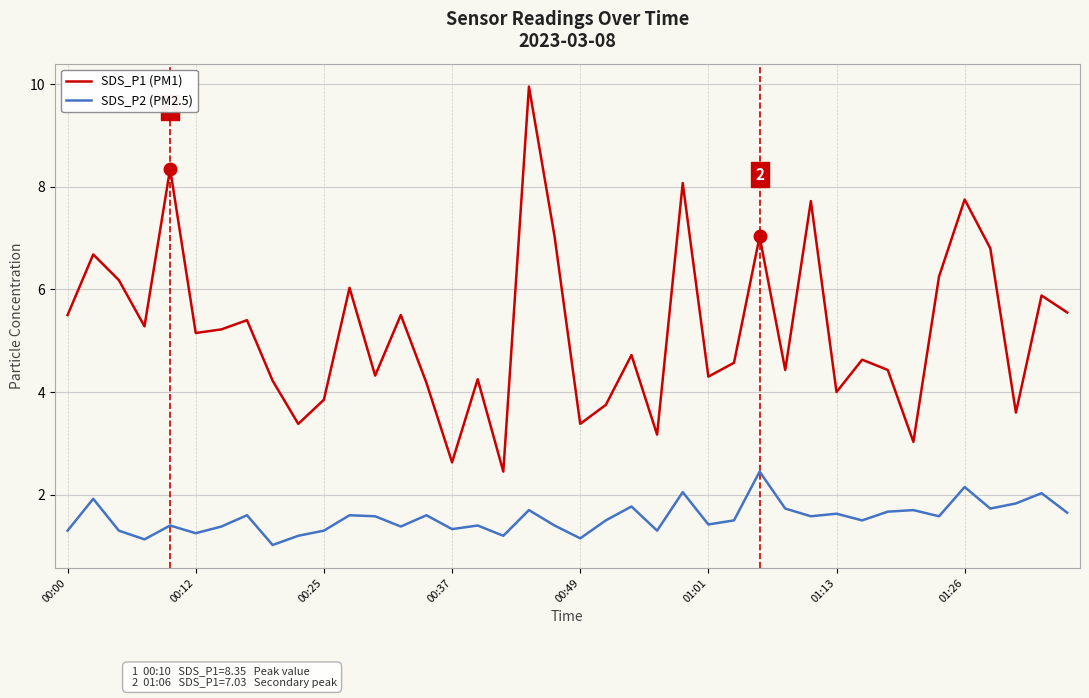

True or false: SDS_P2 (PM2.5) and SDS_P1 (PM1) cross at least once.

False